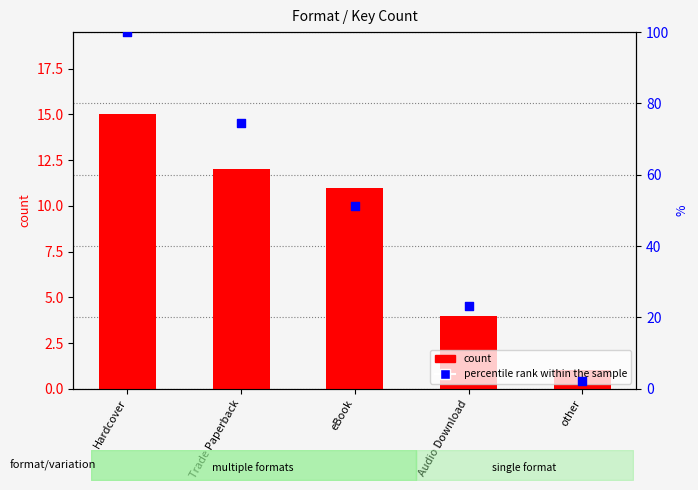

At how many categories does at least one series exceed 61?

2